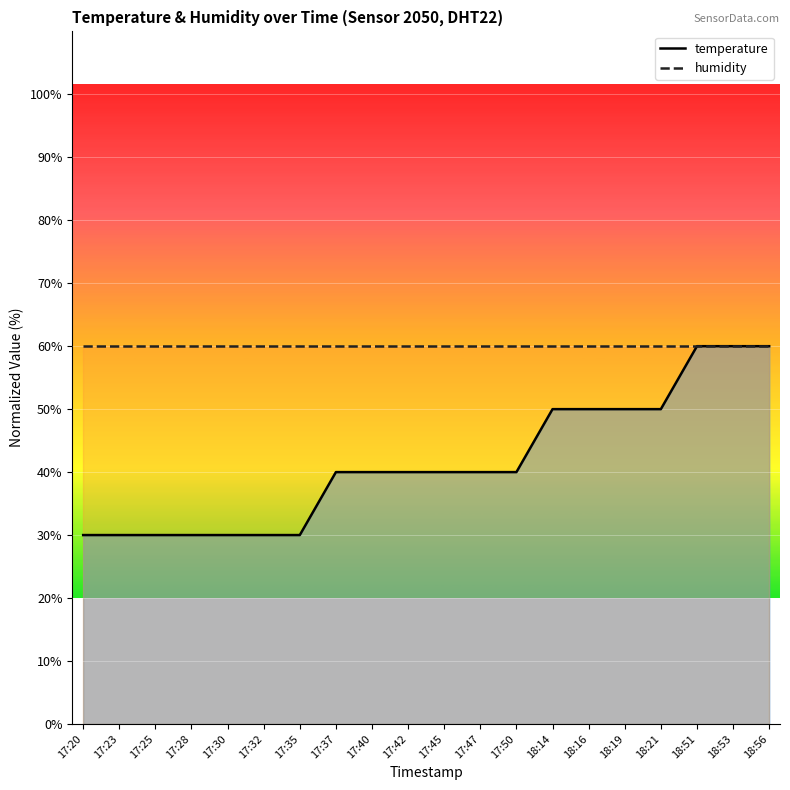

What is the total value across all series at 18:19?

110.0